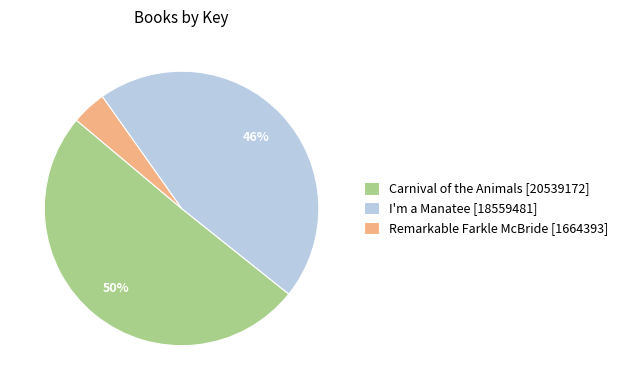

True or false: I'm a Manatee accounts for 46% of the total.

True